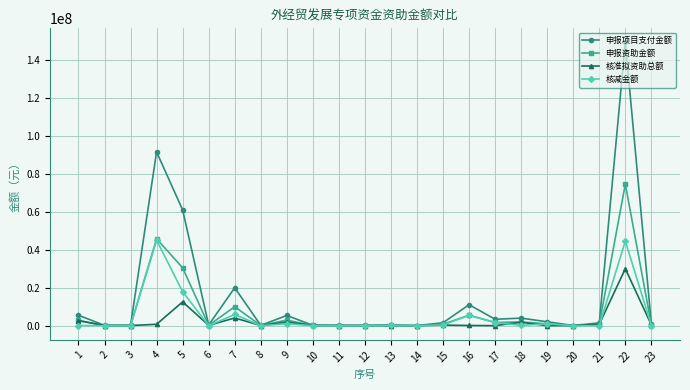

Between 5 and 11, which series saw the biggest shift?

申报项目支付金额